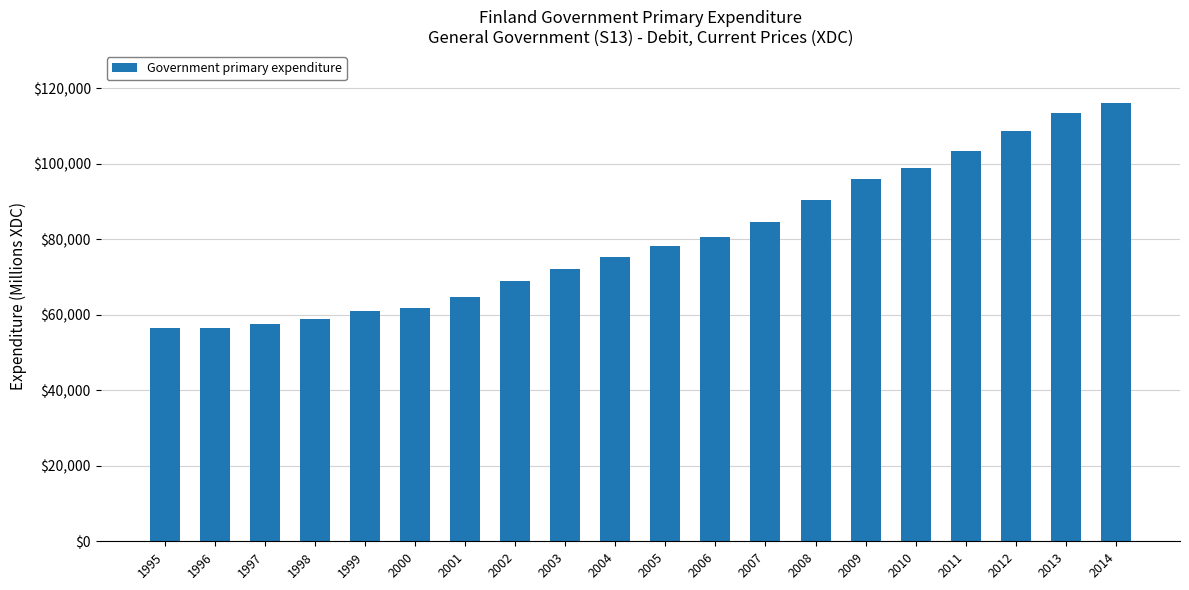

What is the minimum value shown in the chart?

56387